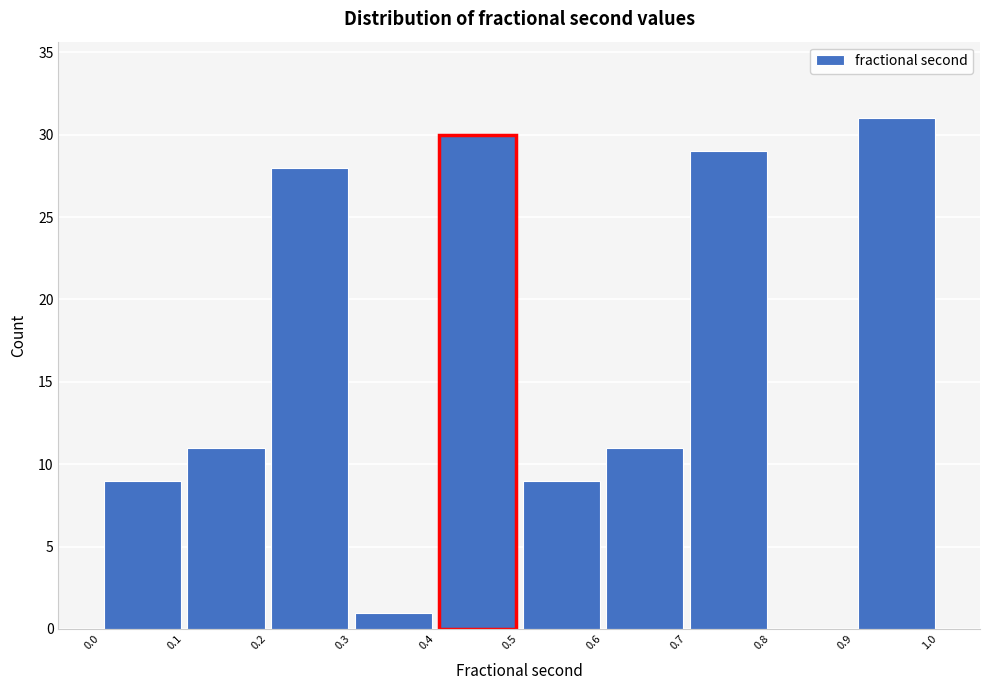

Reading left to right, list every bar in this chart as the range it spans on the x-axis followed by its height. The values are not printed on the chart, so give them approximately, as read against the axis.

0.0 to 0.1: 9
0.1 to 0.2: 11
0.2 to 0.3: 28
0.3 to 0.4: 1
0.4 to 0.5: 30
0.5 to 0.6: 9
0.6 to 0.7: 11
0.7 to 0.8: 29
0.8 to 0.9: 0
0.9 to 1.0: 31